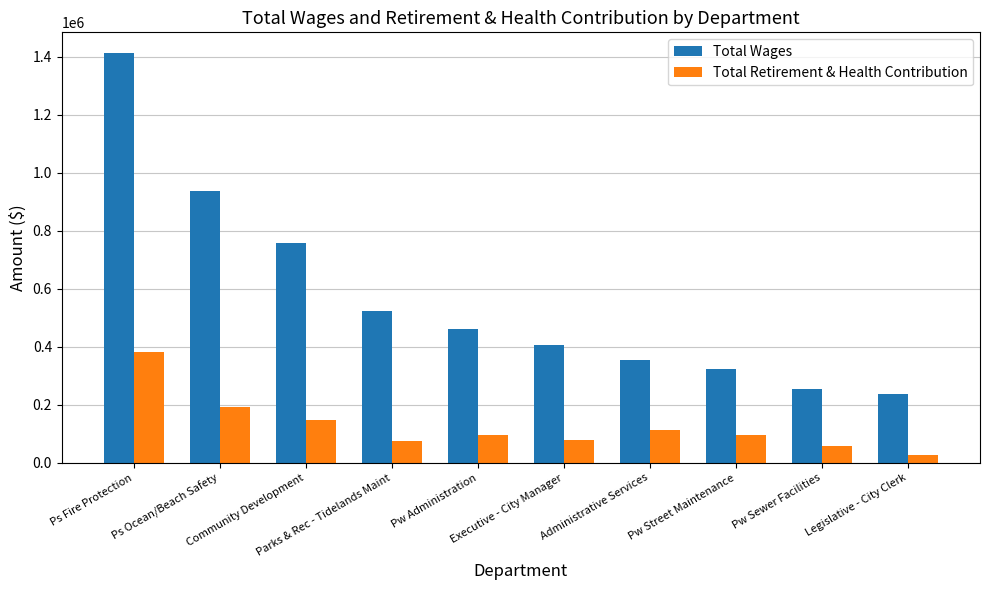

Are the bars grouped side by side (vs. stacked)?

Yes